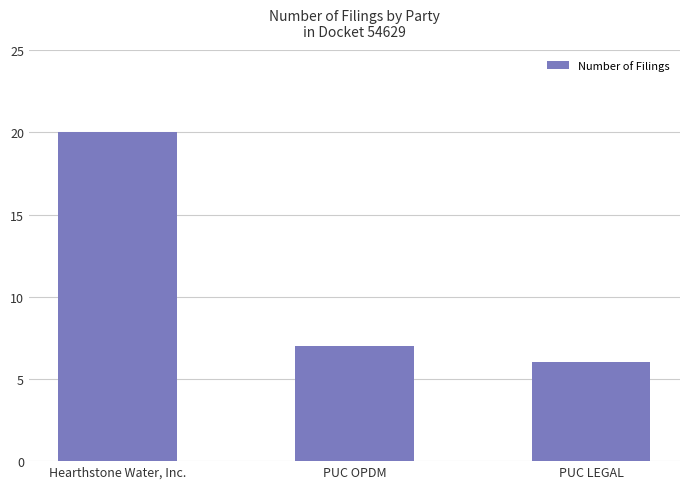

Between PUC OPDM and Hearthstone Water, Inc., which is larger?

Hearthstone Water, Inc.